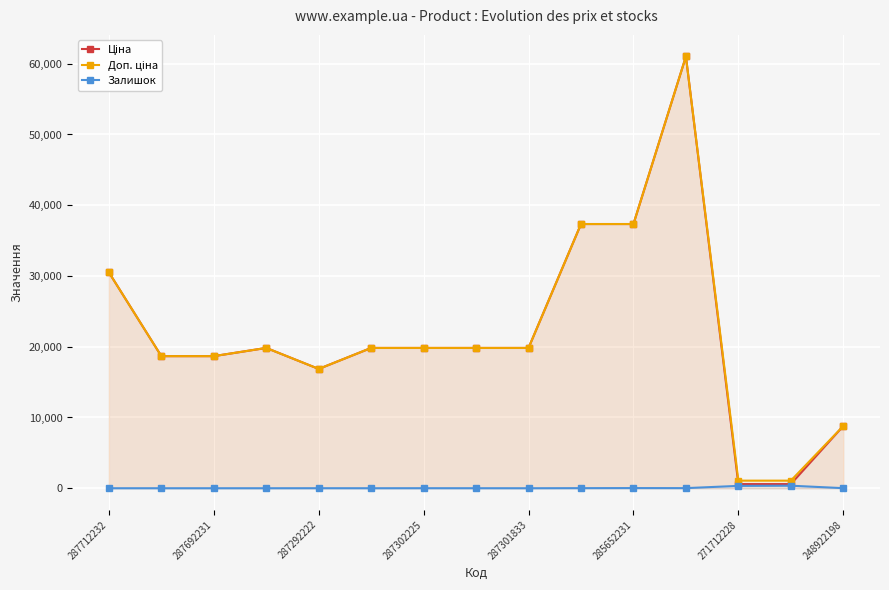

At how many categories does at least one series exceed 28597?

4